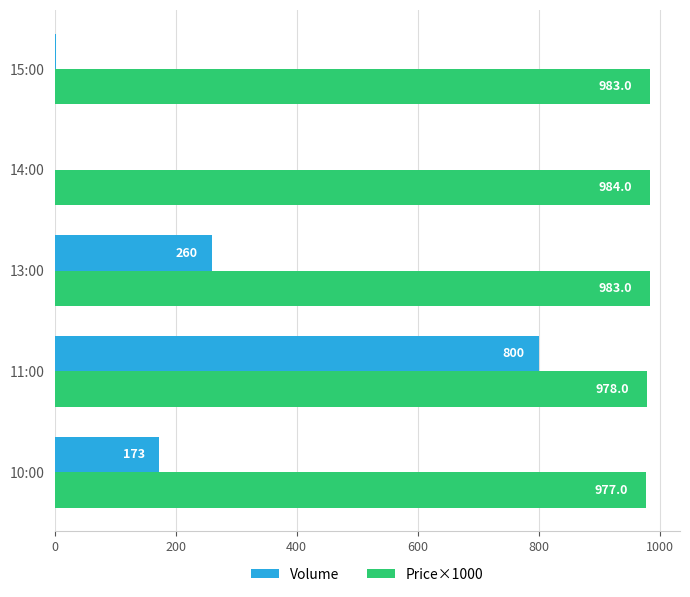

How many distinct data groups are displayed?

2